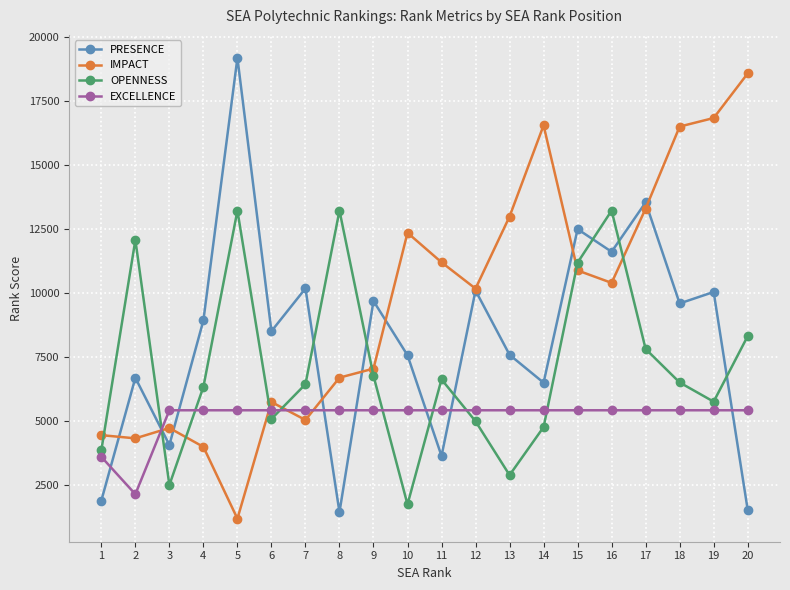

How many lines are shown in the chart?

4